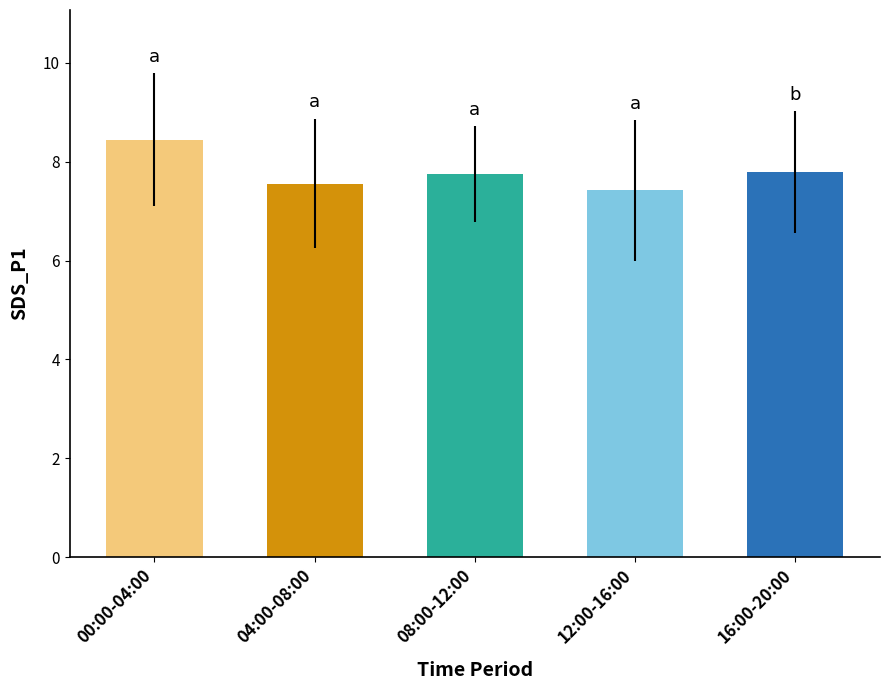

True or false: the data shows 11.0 at 08:00-12:00.

False